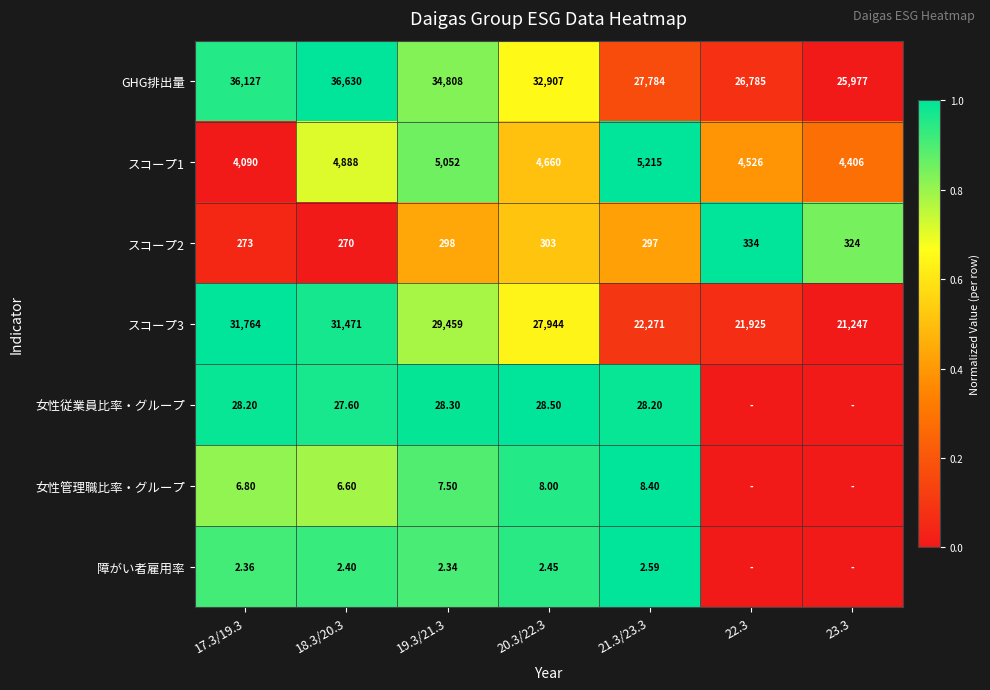

Which category has the lowest value across all series?

23.3